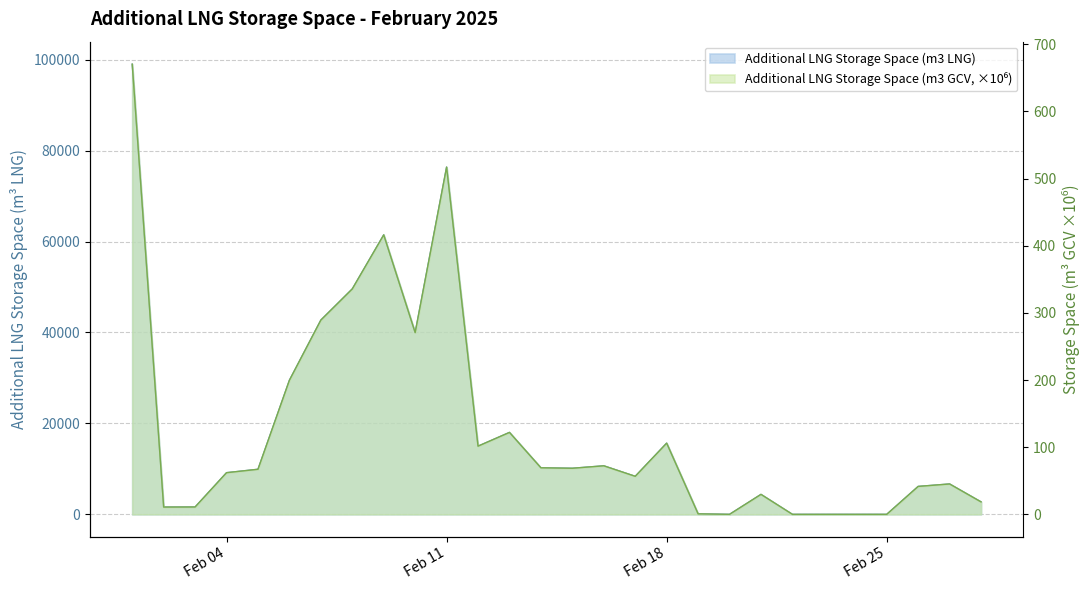

At how many categories does at least one series exceed 13339?

10